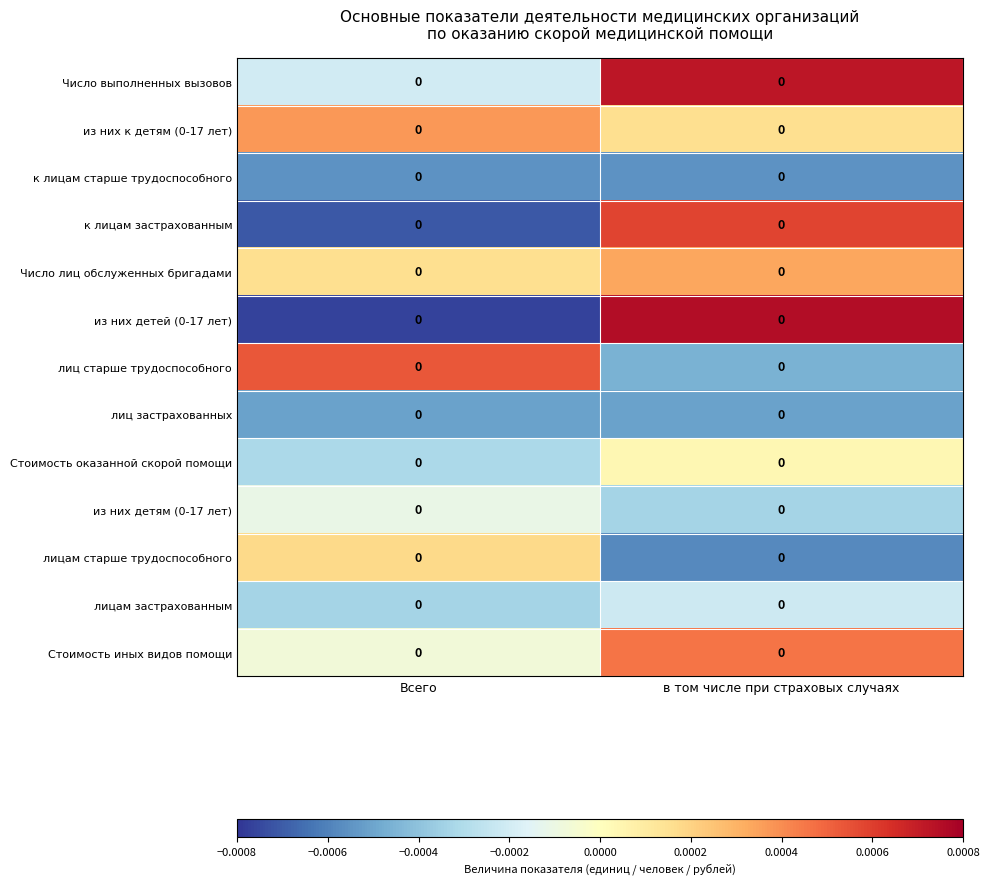

Which category has the lowest value in the лицам застрахованным series?

Всего